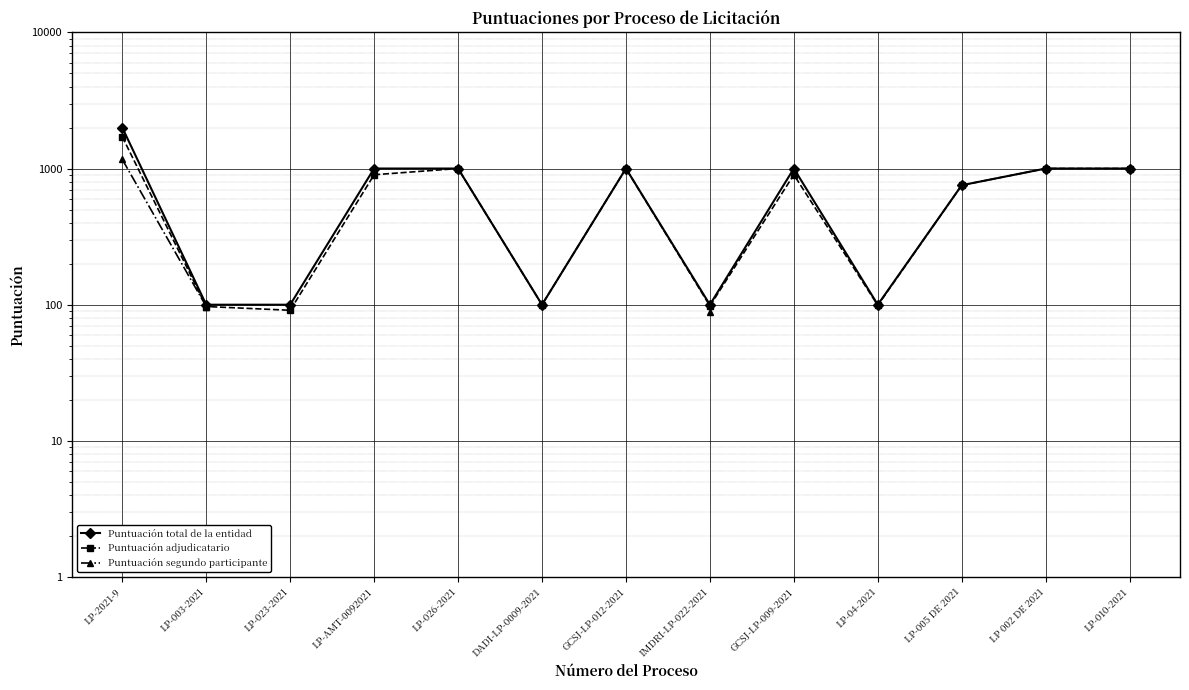

Which series has the largest range (max minus min)?

Puntuación total de la entidad